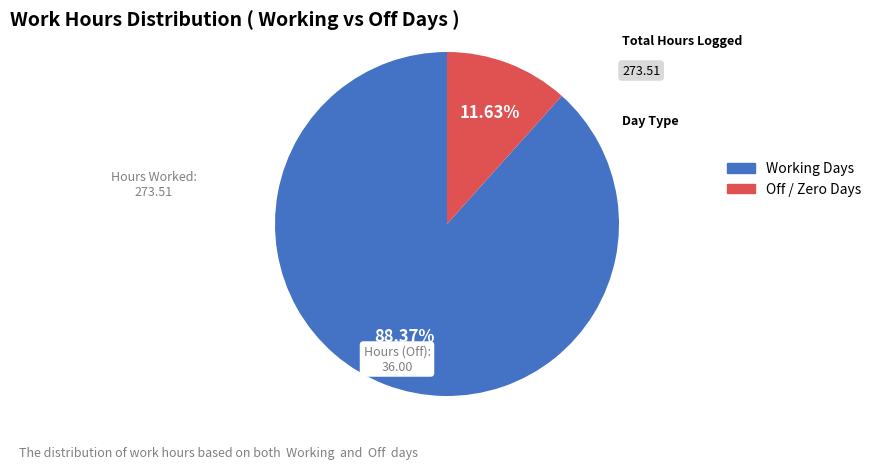

Which has a higher value, Working Days or Off / Zero Days?

Working Days